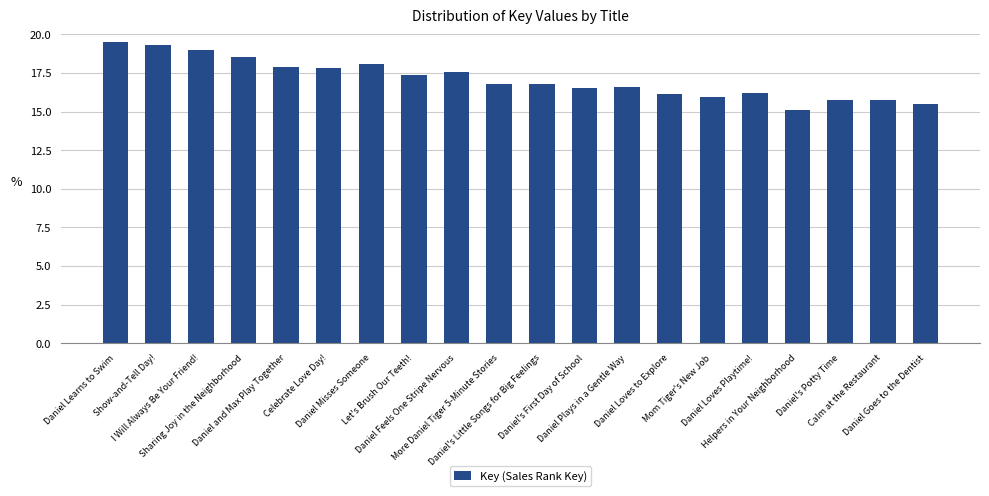

The value at Daniel's Potty Time is 15.7. True or false?

True